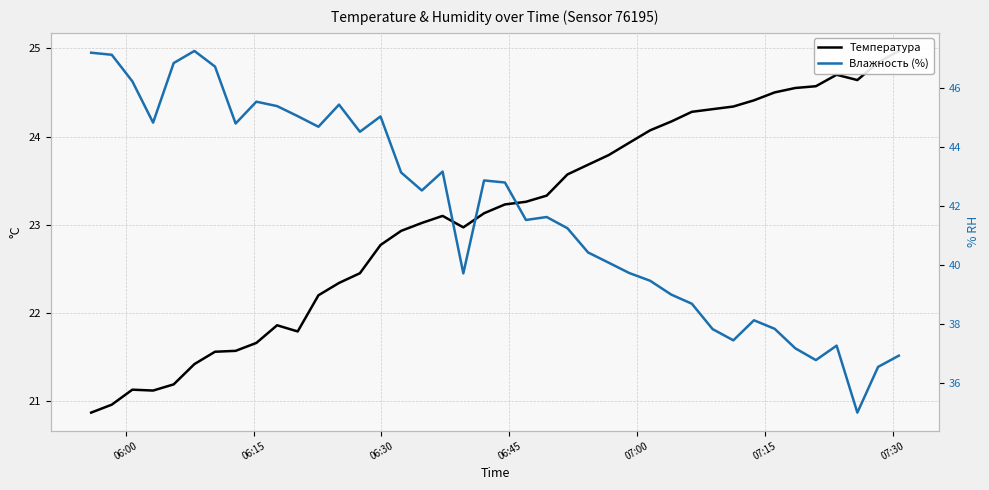

Is this an area chart (filled region under the line)?

No